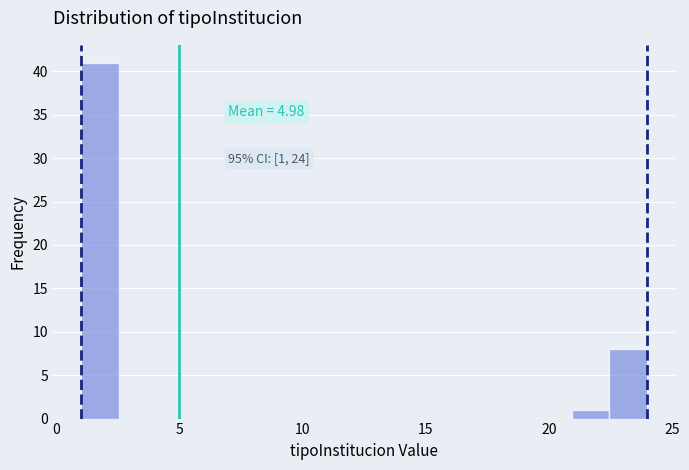

Read against the x-axis, roughly where is the centre of the tallest bar?

2.0